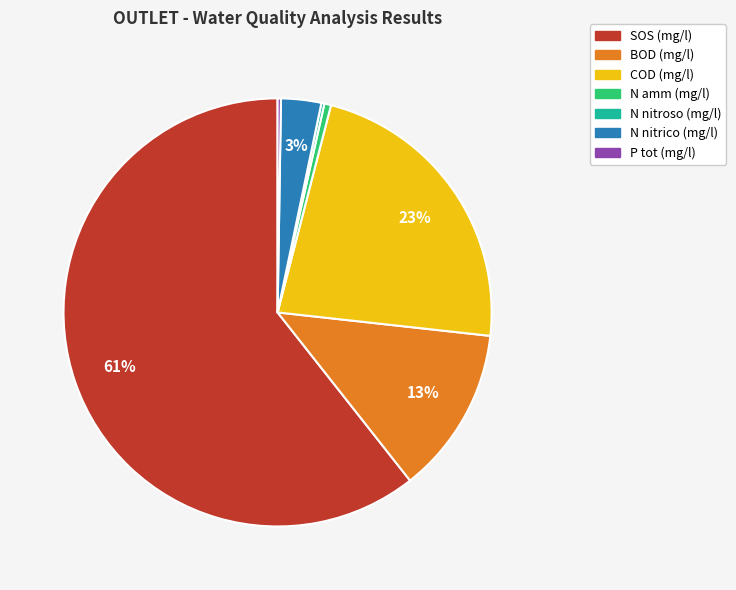

Which category has the biggest portion of the pie?

SOS (mg/l)